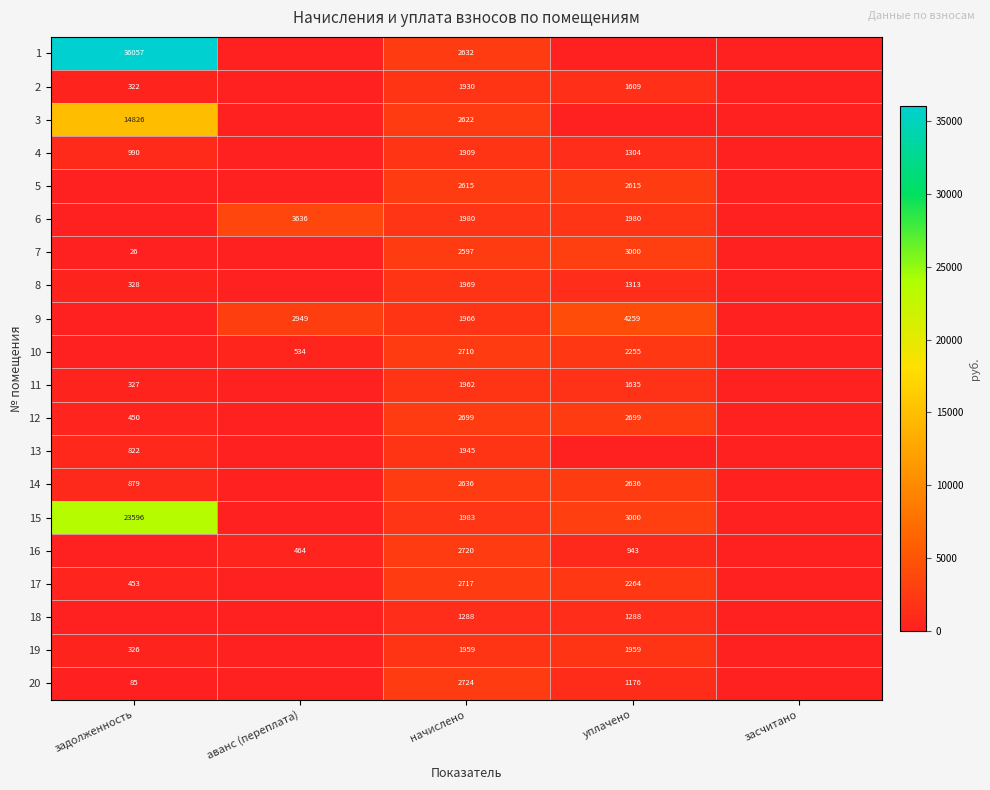

What is the difference between the 6 values at уплачено and аванс (переплата)?

1656